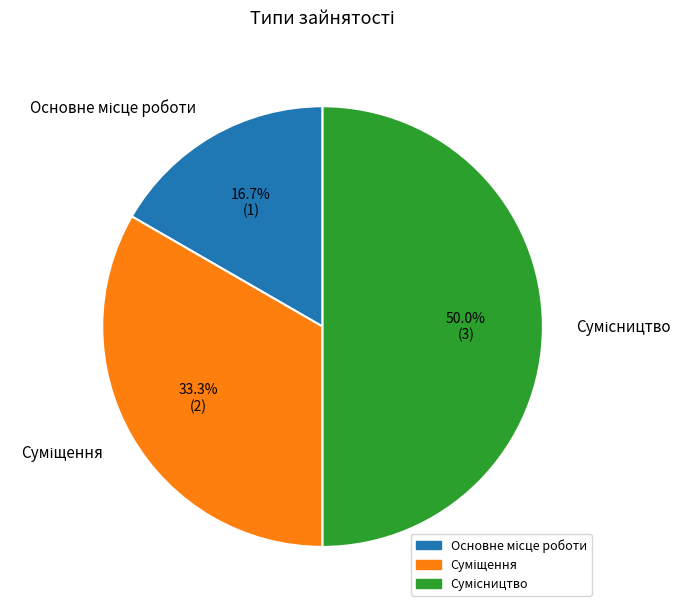

Is there any slice that represents more than half of the pie?

No